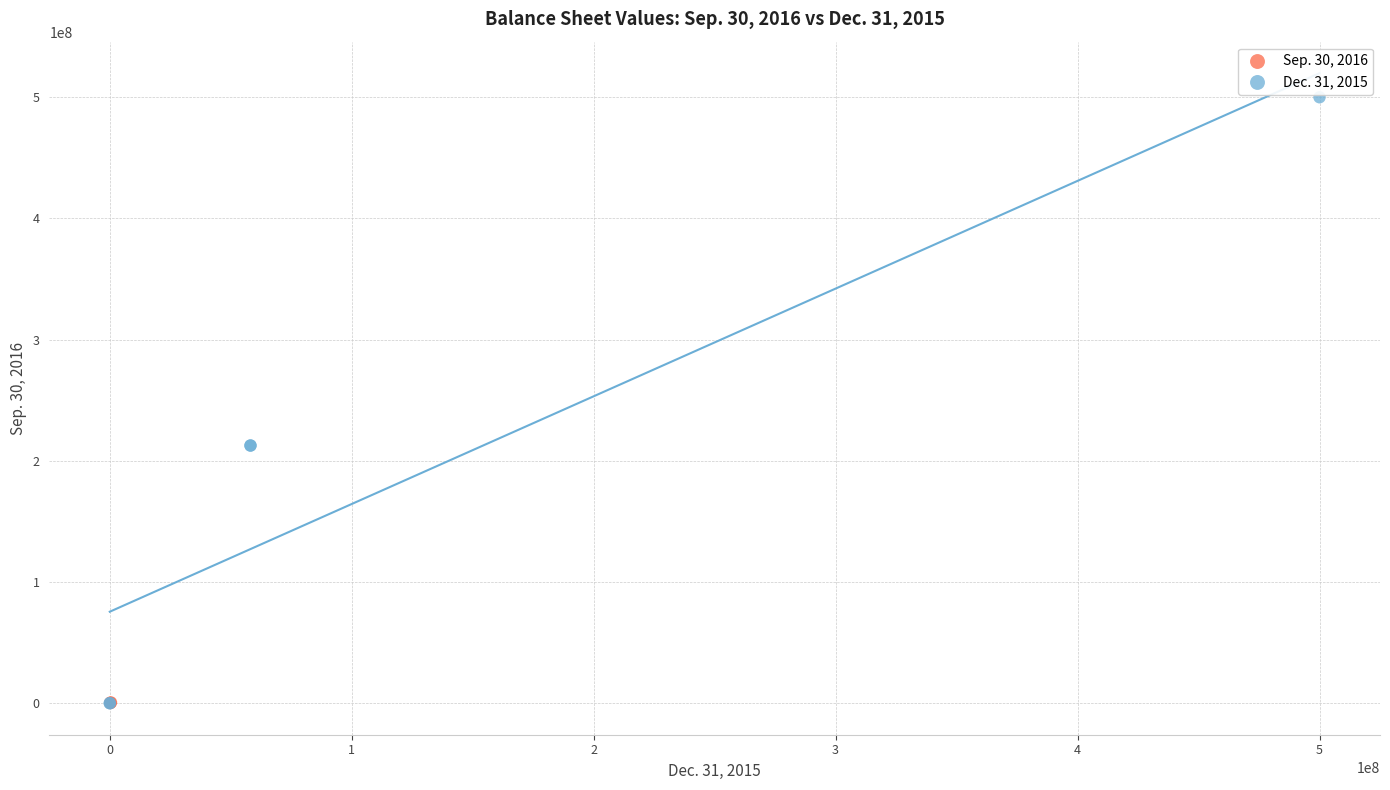

Which series contains the highest Y value?

Dec. 31, 2015